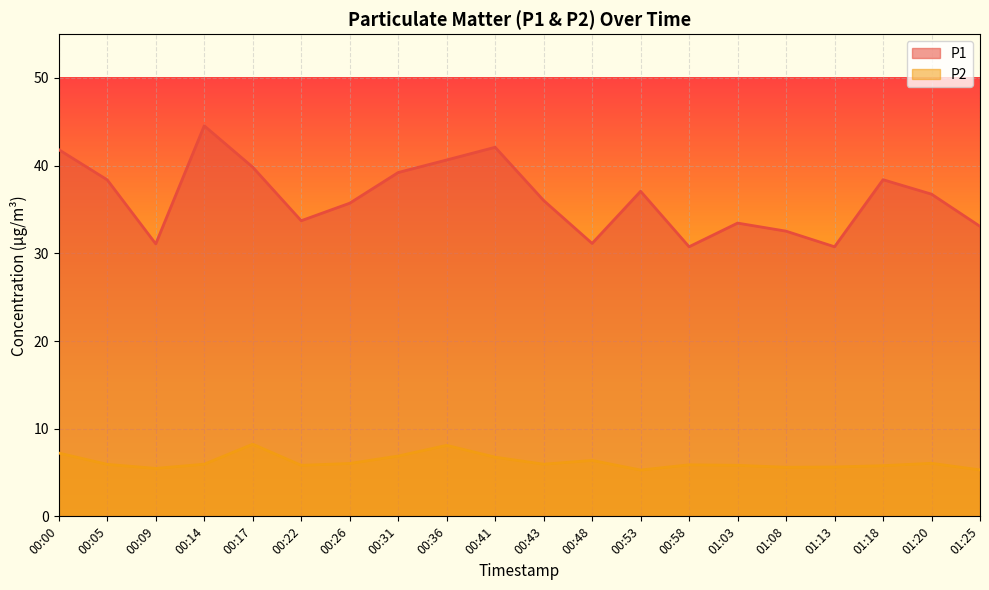

What is the greatest value displayed?

44.5